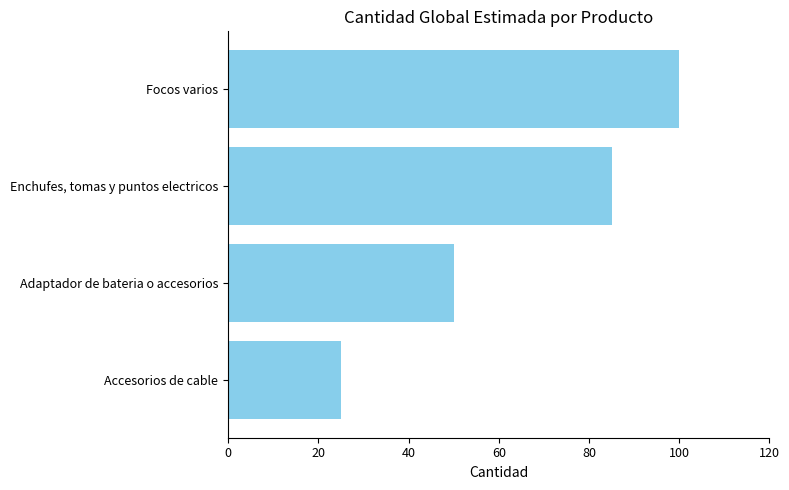

Reading top to bottom, extract all data points from this chart.

Focos varios=100	Enchufes, tomas y puntos electricos=85	Adaptador de bateria o accesorios=50	Accesorios de cable=25